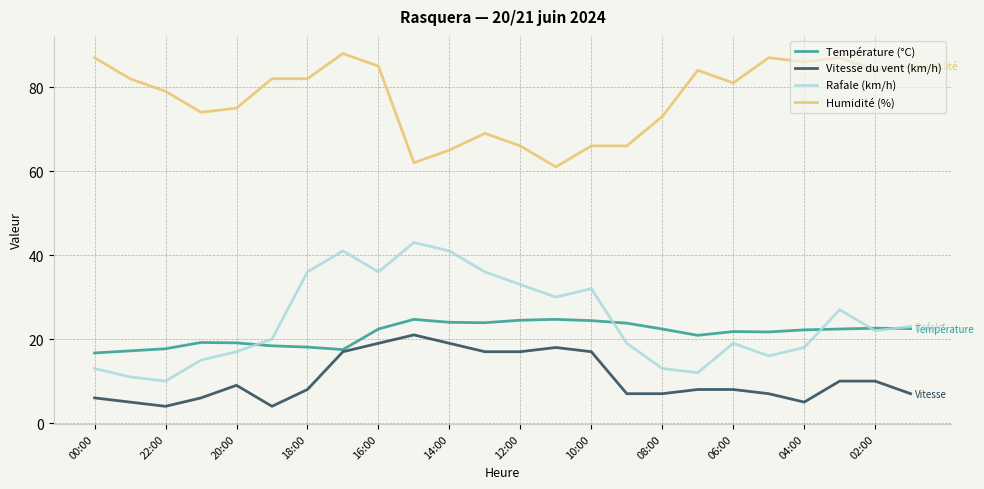

What is the difference between the second highest and second lowest values in the Vitesse du vent (km/h) series?

15.0